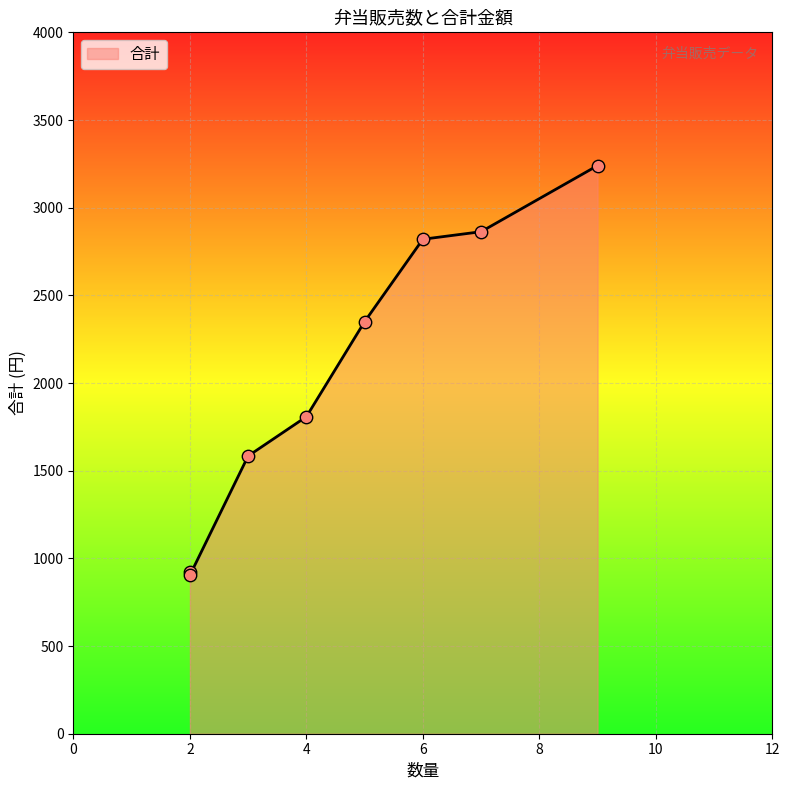

What is the change in value from 9 to 2?

-2336